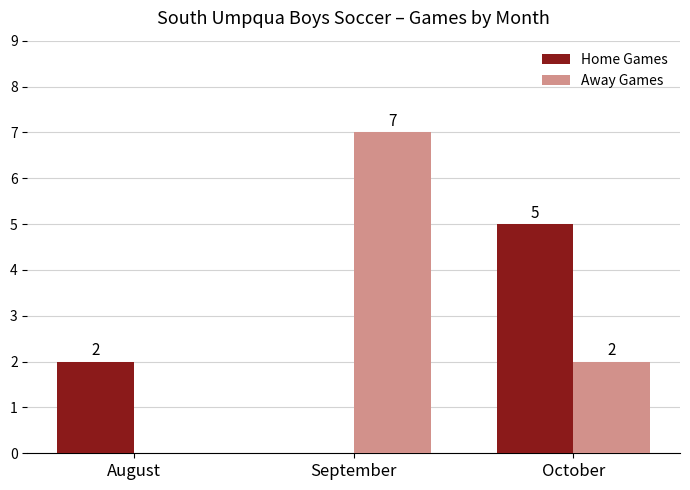

How many values in Away Games are above zero?

2